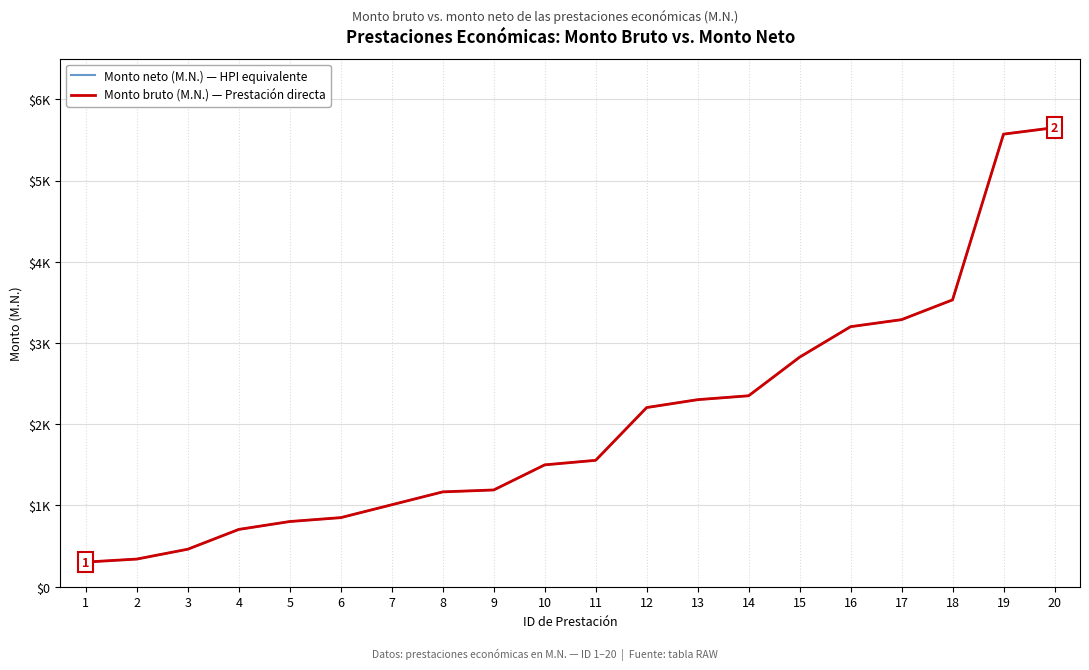

Does the chart display data point markers on the line(s)?

No